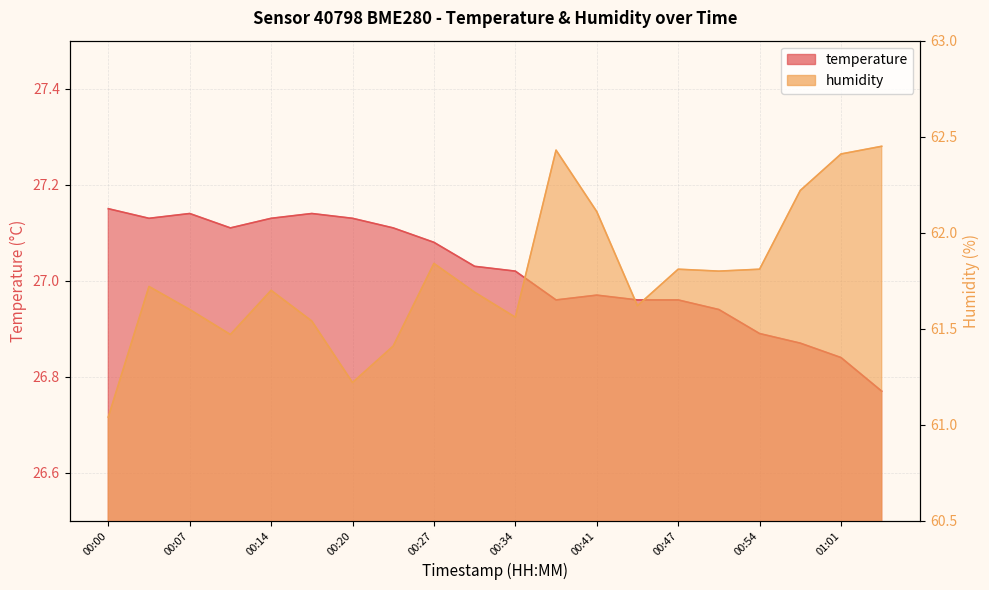

What is the label of the 17th point from the left?

00:54